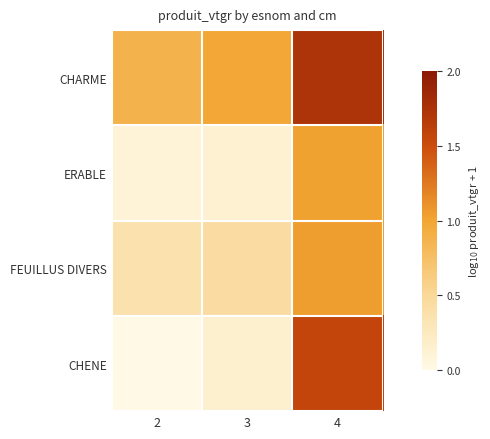

Rank the series at 3 from lowest to highest value.

ERABLE, CHENE, FEUILLUS DIVERS, CHARME